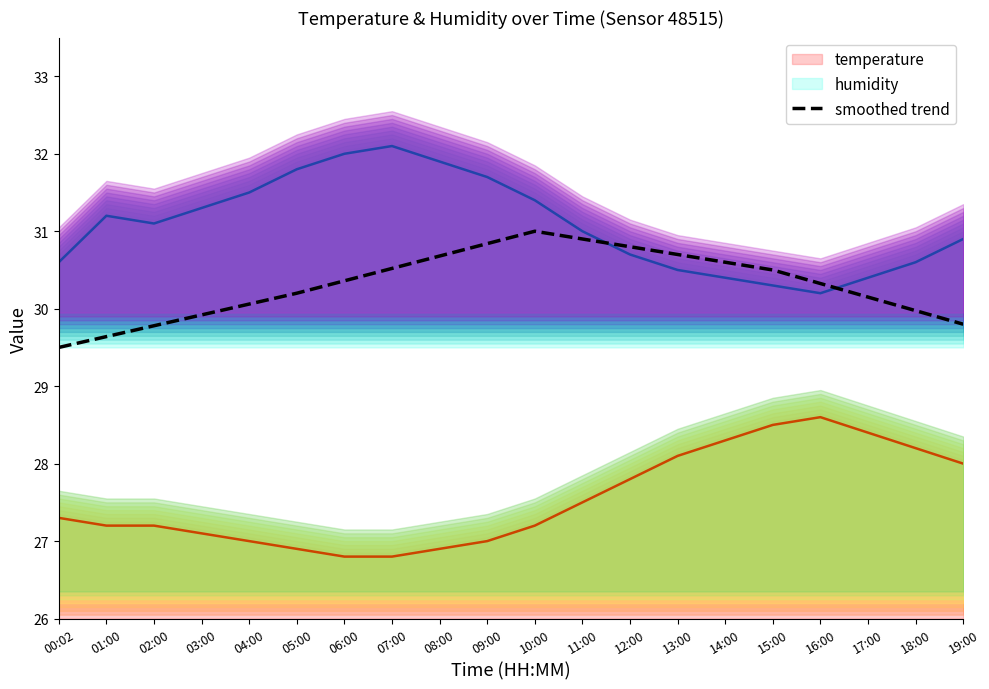

What is the change in value from 05:00 to 07:00?

+0.3